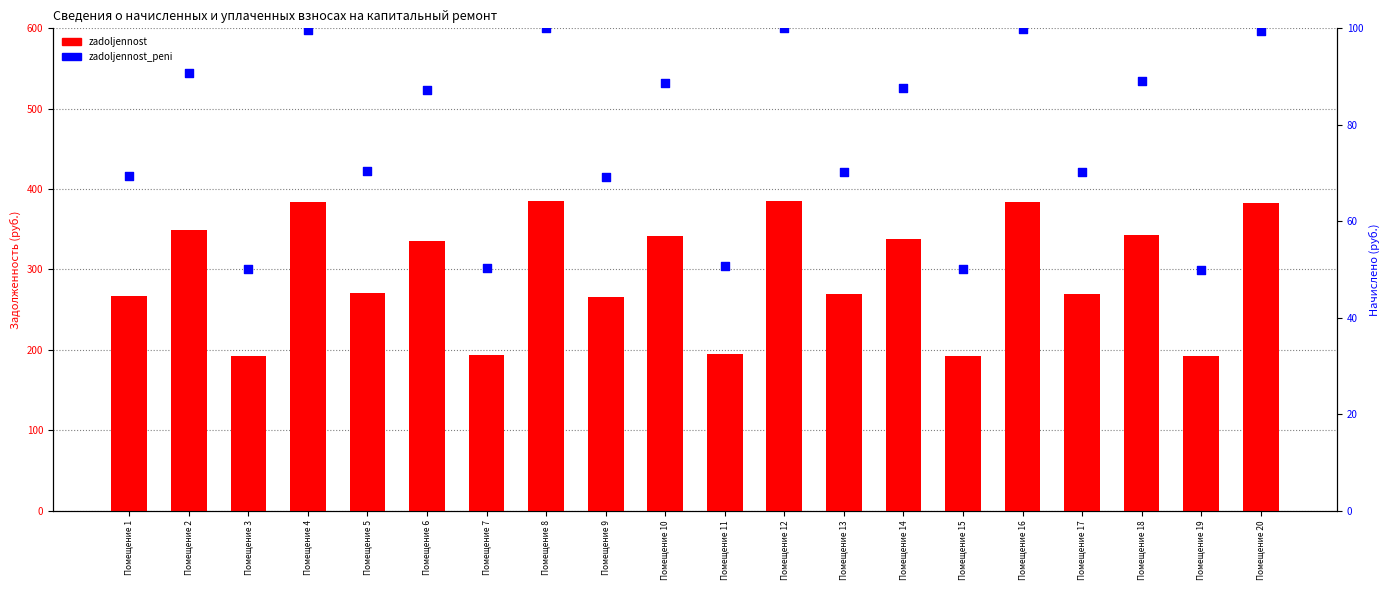

Which series reaches the maximum Y coordinate?

zadoljennost